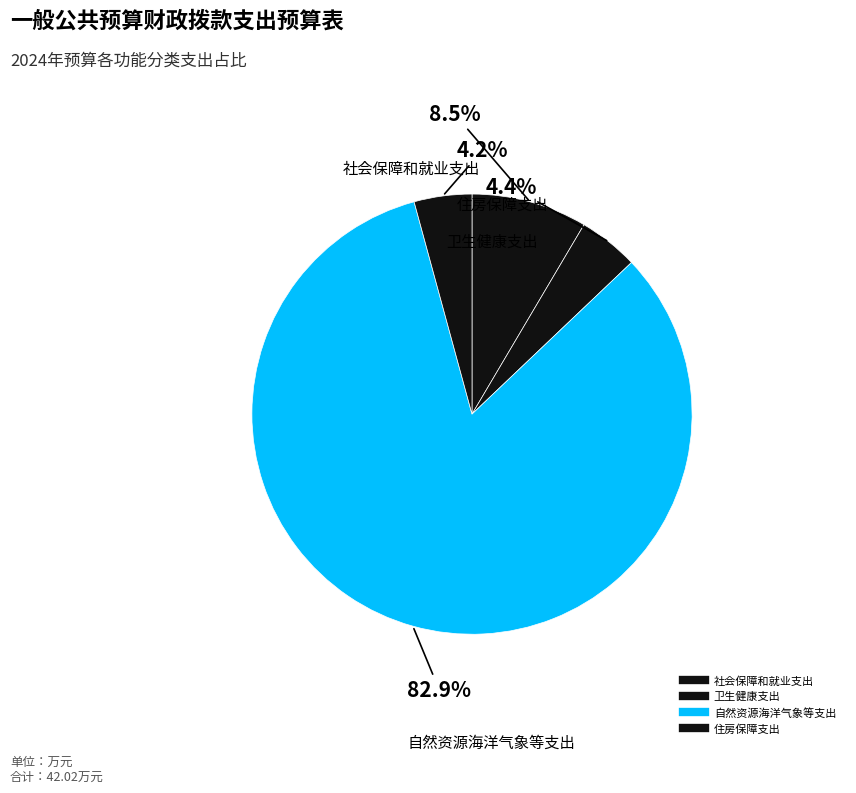

How many segments does this pie chart have?

4